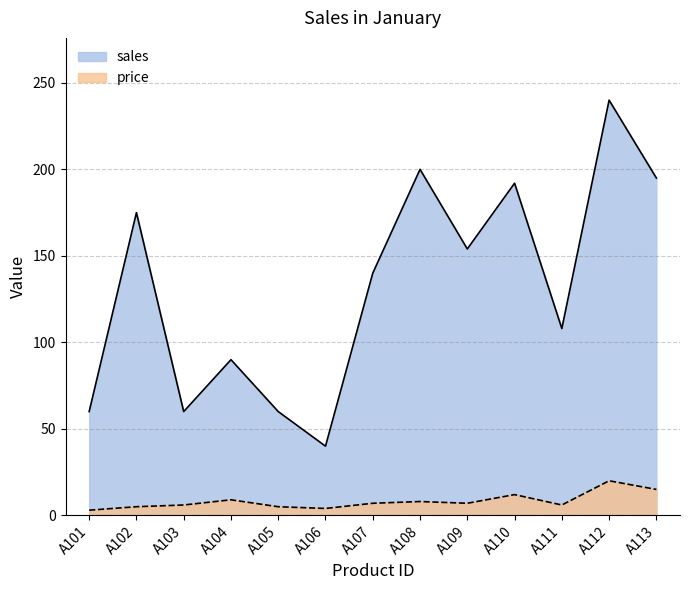

Where is the first local maximum for price?

A104